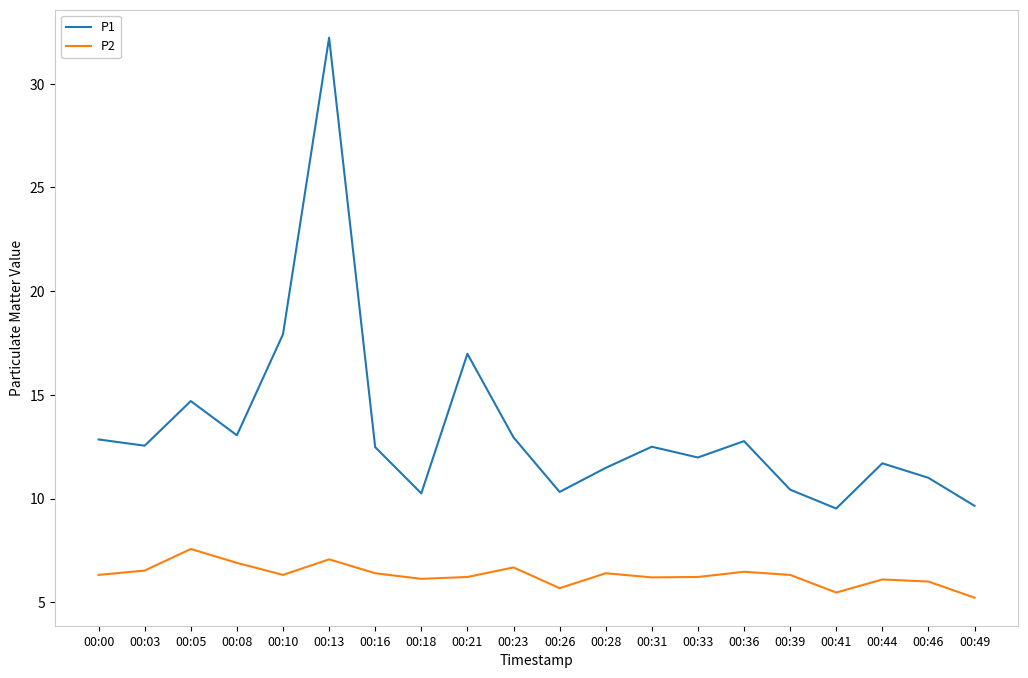

Rank the series by their maximum value, from highest to lowest.

P1, P2